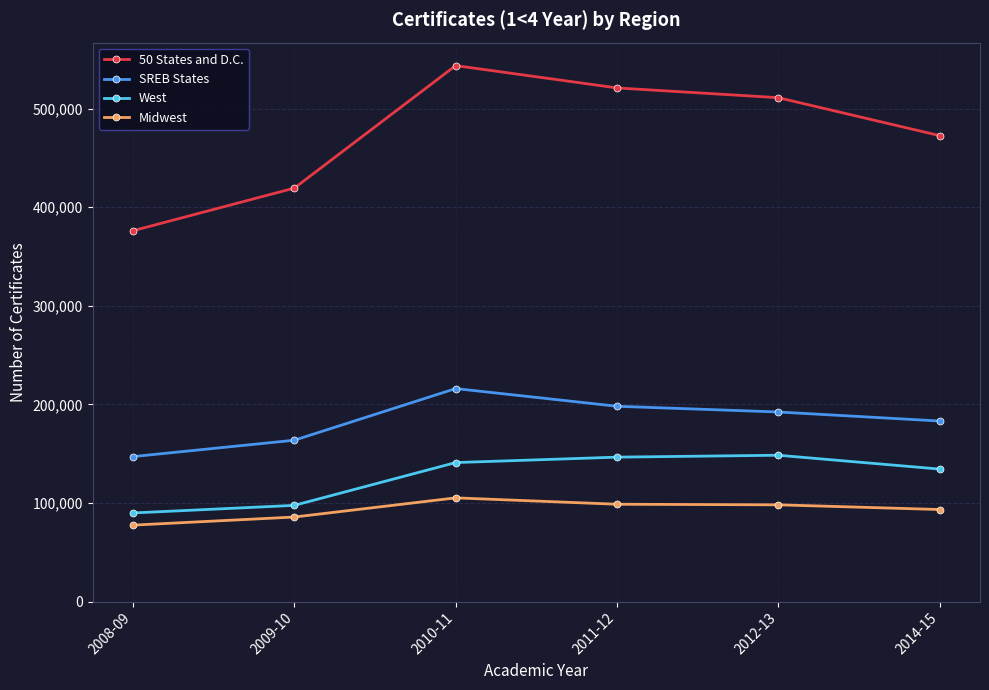

Which series changed the most between 2009-10 and 2012-13?

50 States and D.C.